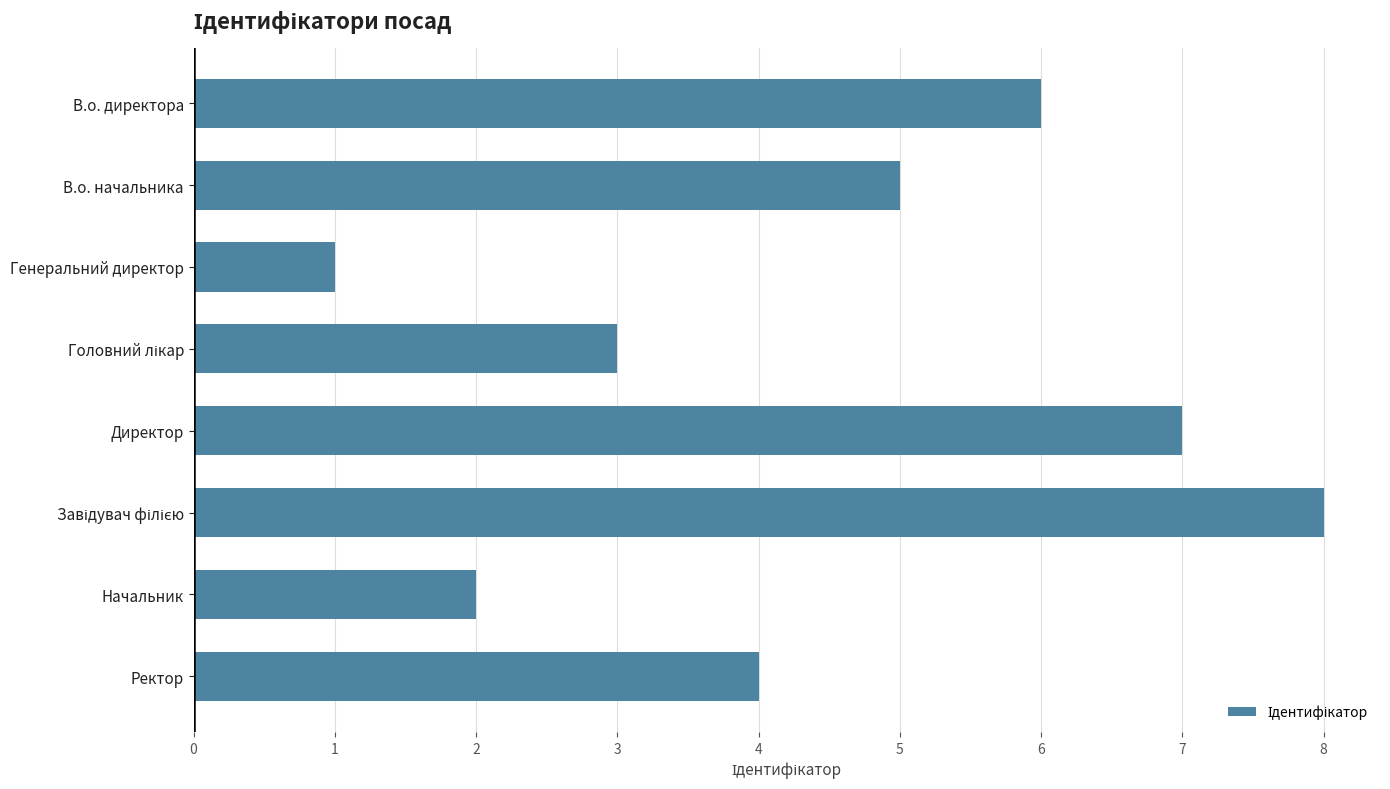

What value does the data have at Ректор?

4